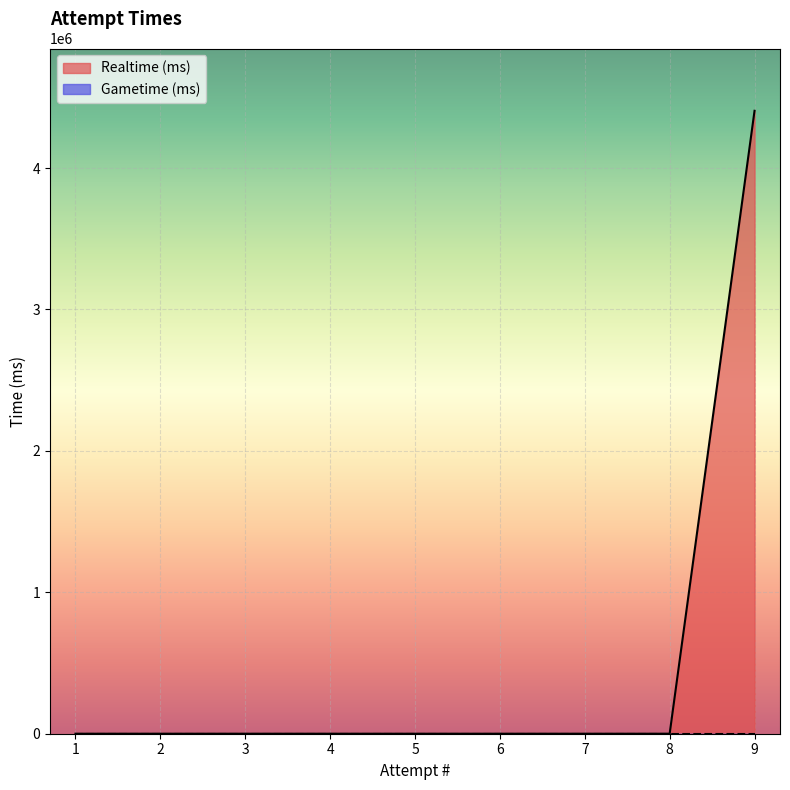

Reading left to right, what are all the values shown in this chart?

0	0	0	0	0	0	0	0	4404727